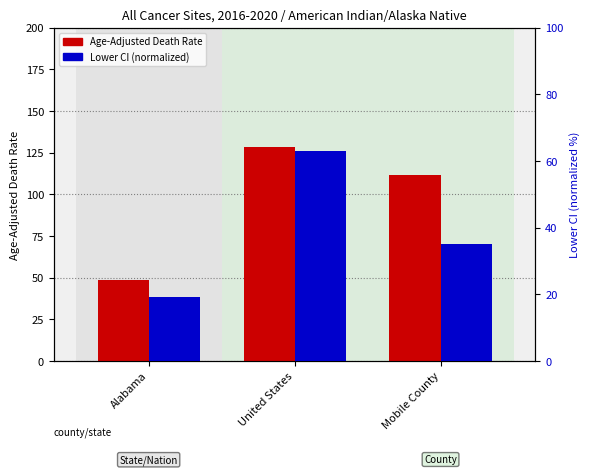

Is the value of Age-Adjusted Death Rate at Alabama greater than the value of Lower CI (normalized) at Mobile County?

Yes